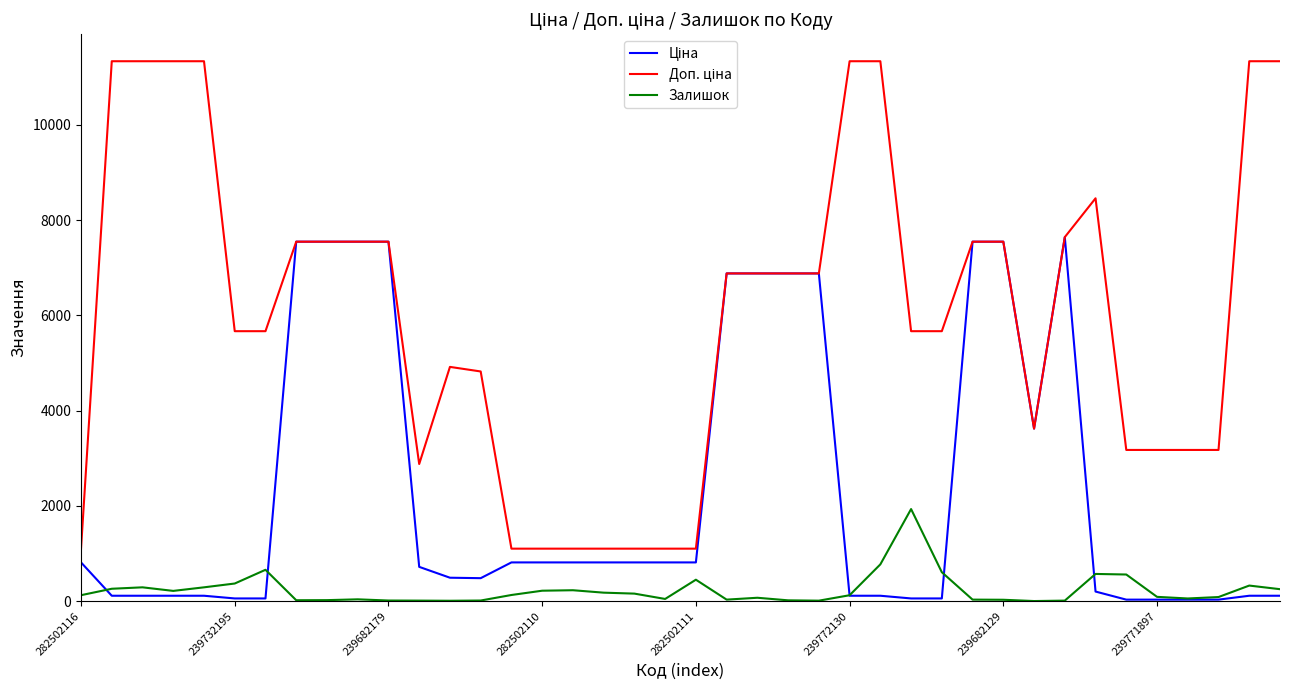

How many lines are shown in the chart?

3